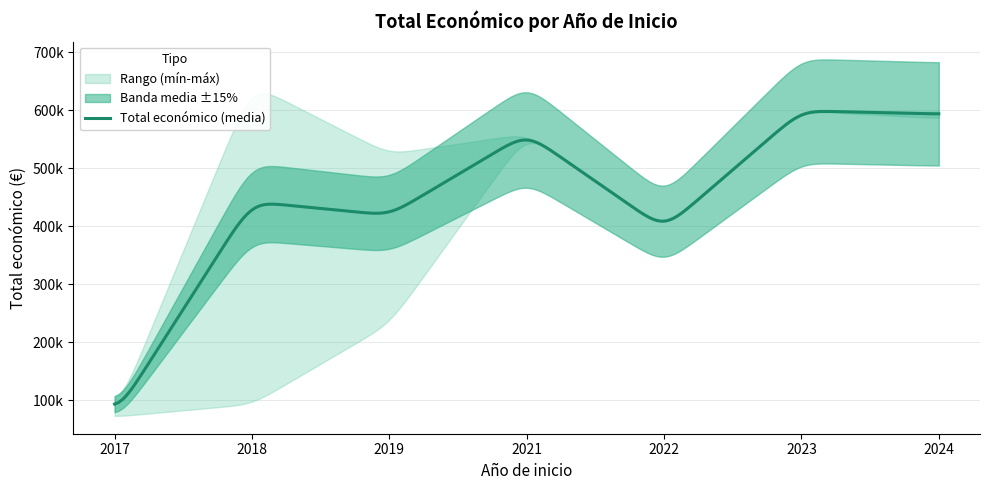

Does the chart display data point markers on the line(s)?

No